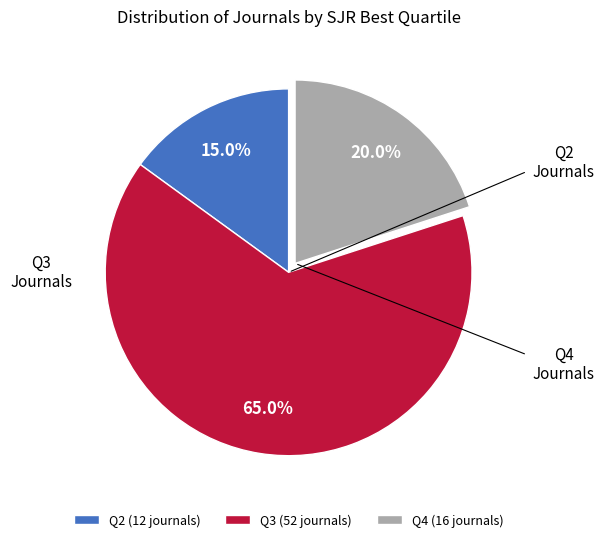

Which slice represents more than half of the pie?

Q3